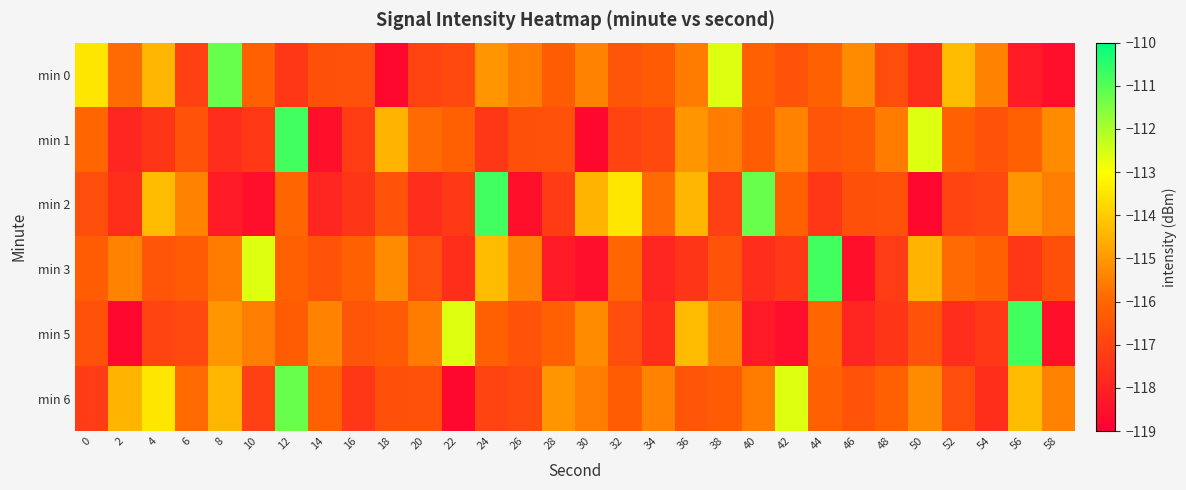

Reading left to right, transcribe all the data shown in this chart.

min 0: 0=-113.5	2=-115.9	4=-114.4	6=-117.1	8=-111.2	10=-116.1	12=-117.4	14=-116.6	16=-116.6	18=-118.7	20=-117.0	22=-116.9	24=-115.1	26=-115.5	28=-116.3	30=-115.4	32=-116.5	34=-116.3	36=-115.6	38=-112.6	40=-116.1	42=-116.5	44=-116.2	46=-115.2	48=-116.7	50=-117.6	52=-114.3	54=-115.4	56=-118.2	58=-118.5
min 1: 0=-116.0	2=-117.9	4=-117.4	6=-116.6	8=-117.7	10=-117.3	12=-110.8	14=-118.5	16=-117.2	18=-114.4	20=-115.9	22=-116.1	24=-117.4	26=-116.6	28=-116.6	30=-118.7	32=-117.0	34=-116.9	36=-115.1	38=-115.5	40=-116.3	42=-115.4	44=-116.5	46=-116.3	48=-115.6	50=-112.6	52=-116.1	54=-116.5	56=-116.2	58=-115.2
min 2: 0=-116.7	2=-117.6	4=-114.3	6=-115.4	8=-118.2	10=-118.5	12=-116.0	14=-117.9	16=-117.4	18=-116.6	20=-117.7	22=-117.3	24=-110.8	26=-118.5	28=-117.2	30=-114.4	32=-113.5	34=-115.9	36=-114.4	38=-117.1	40=-111.2	42=-116.1	44=-117.4	46=-116.6	48=-116.6	50=-118.7	52=-117.0	54=-116.9	56=-115.1	58=-115.5
min 3: 0=-116.3	2=-115.4	4=-116.5	6=-116.3	8=-115.6	10=-112.6	12=-116.1	14=-116.5	16=-116.2	18=-115.2	20=-116.7	22=-117.6	24=-114.3	26=-115.4	28=-118.2	30=-118.5	32=-116.0	34=-117.9	36=-117.4	38=-116.6	40=-117.7	42=-117.3	44=-110.8	46=-118.5	48=-117.2	50=-114.4	52=-115.9	54=-116.1	56=-117.4	58=-116.6
min 5: 0=-116.6	2=-118.7	4=-117.0	6=-116.9	8=-115.1	10=-115.5	12=-116.3	14=-115.4	16=-116.5	18=-116.3	20=-115.6	22=-112.6	24=-116.1	26=-116.5	28=-116.2	30=-115.2	32=-116.7	34=-117.6	36=-114.3	38=-115.4	40=-118.2	42=-118.5	44=-116.0	46=-117.9	48=-117.4	50=-116.6	52=-117.7	54=-117.3	56=-110.8	58=-118.5
min 6: 0=-117.2	2=-114.4	4=-113.5	6=-115.9	8=-114.4	10=-117.1	12=-111.2	14=-116.1	16=-117.4	18=-116.6	20=-116.6	22=-118.7	24=-117.0	26=-116.9	28=-115.1	30=-115.5	32=-116.3	34=-115.4	36=-116.5	38=-116.3	40=-115.6	42=-112.6	44=-116.1	46=-116.5	48=-116.2	50=-115.2	52=-116.7	54=-117.6	56=-114.3	58=-115.4